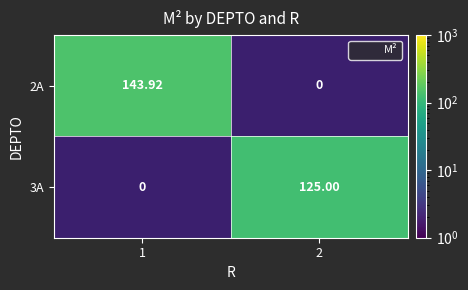

List the labels in order of 2A value, largest first.

1, 2